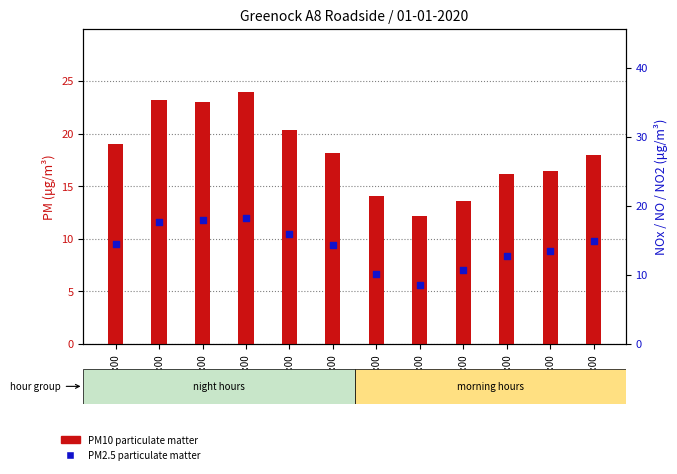

Which series has the largest total across all categories?

PM10 (μg/m³)